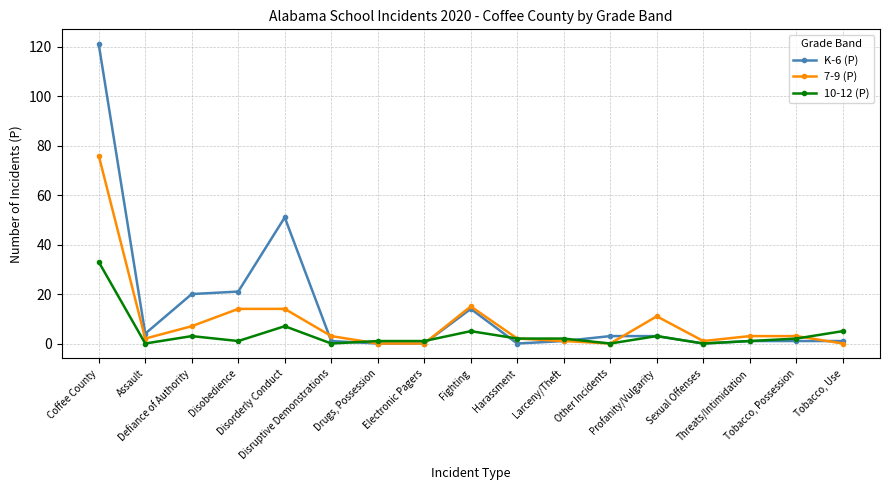

Between which two adjacent categories do K-6 (P) and 7-9 (P) first intersect?

Disorderly Conduct and Disruptive Demonstrations